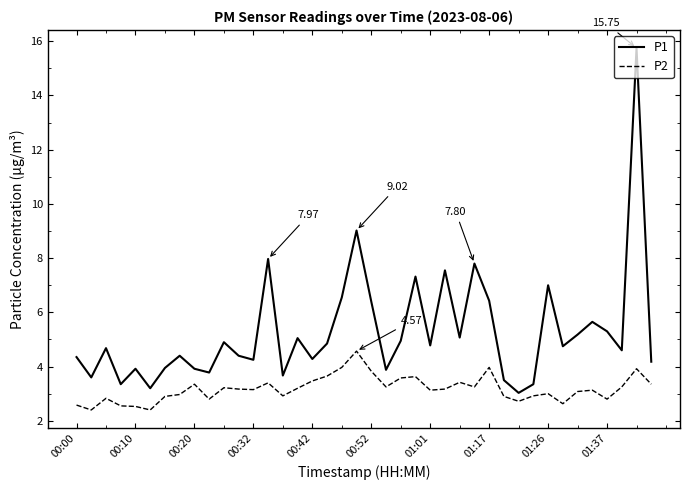

True or false: P2 and P1 cross at least once.

False